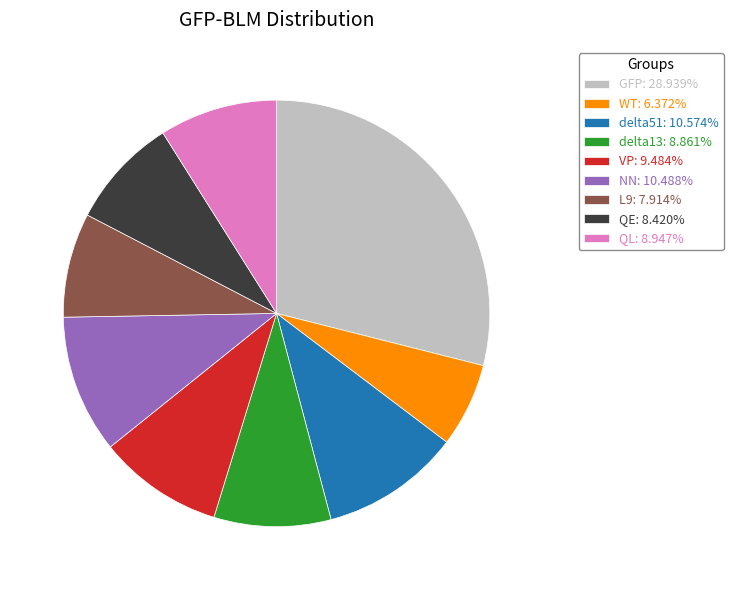

Which has a higher value, L9 or delta51?

delta51